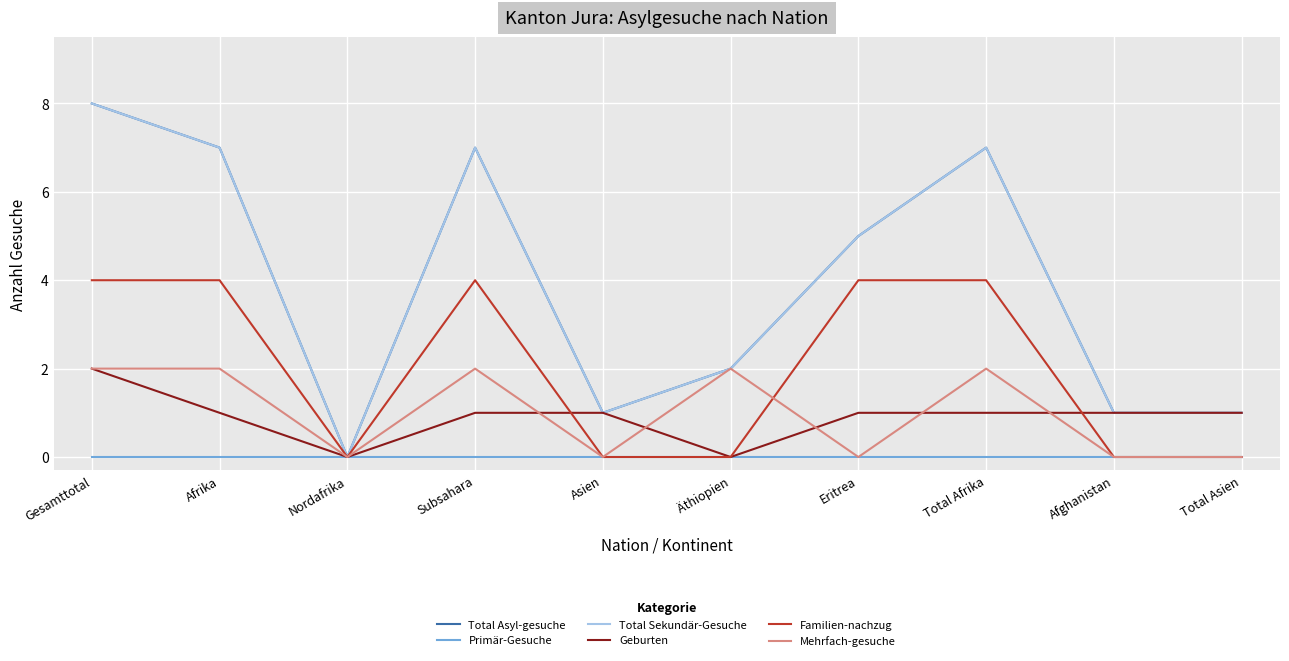

Rank the series by their maximum value, from lowest to highest.

Primär-Gesuche, Geburten, Mehrfach-gesuche, Familien-nachzug, Total Asyl-gesuche, Total Sekundär-Gesuche